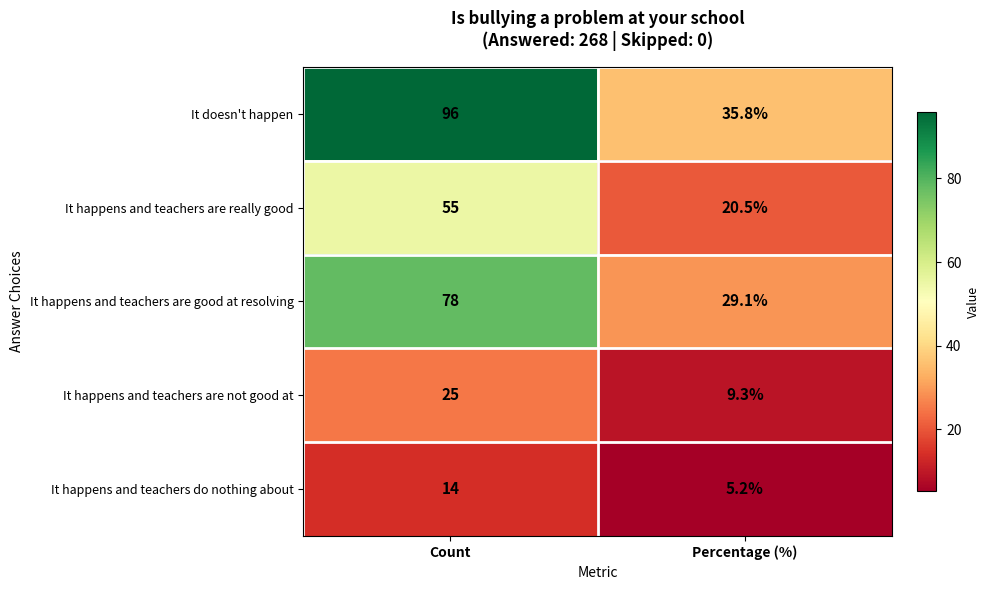

What is the difference between the It happens and teachers are good at resolving values at Percentage (%) and Count?

48.9